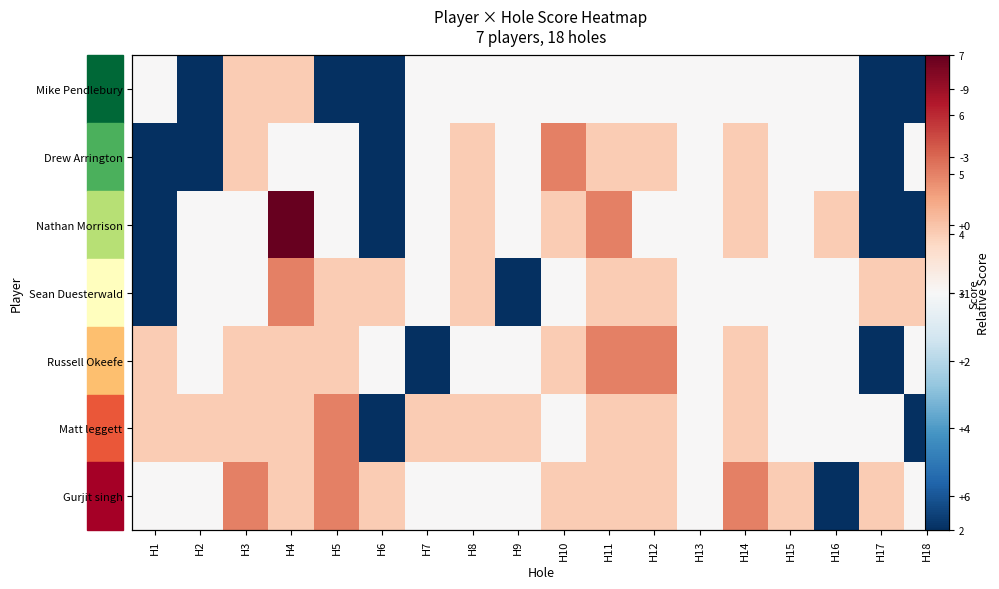

What is the difference between the second highest and second lowest values in the Gurjit singh series?

2